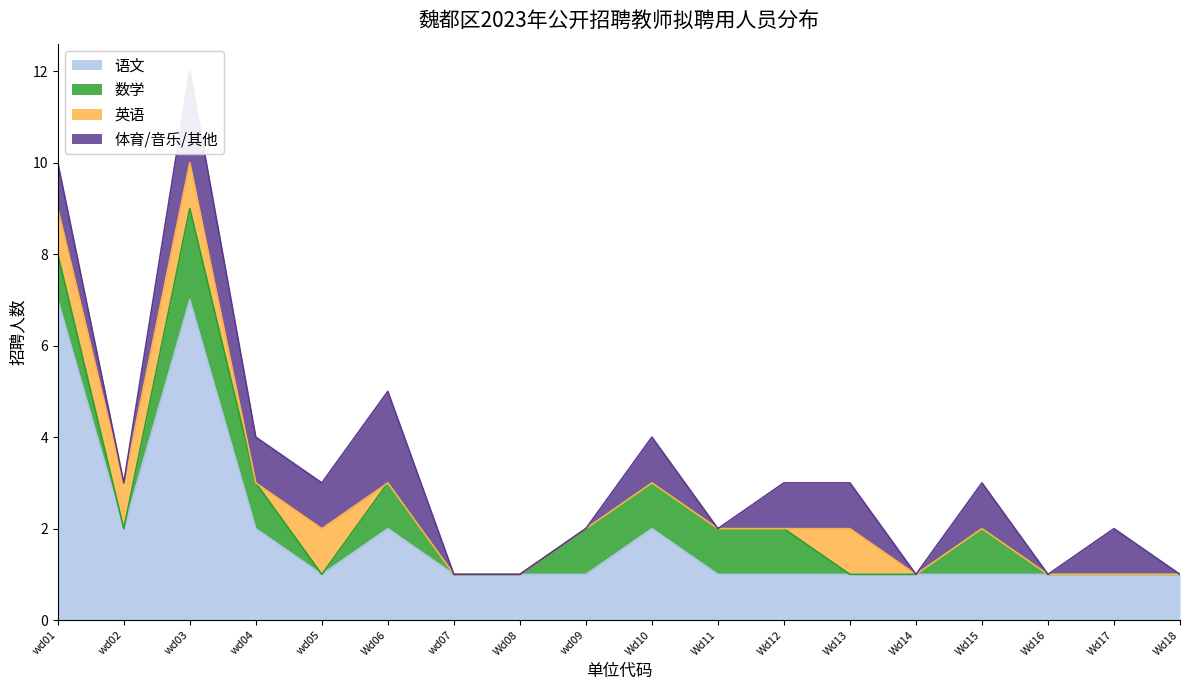

How many values in the 英语 series exceed 0?

5